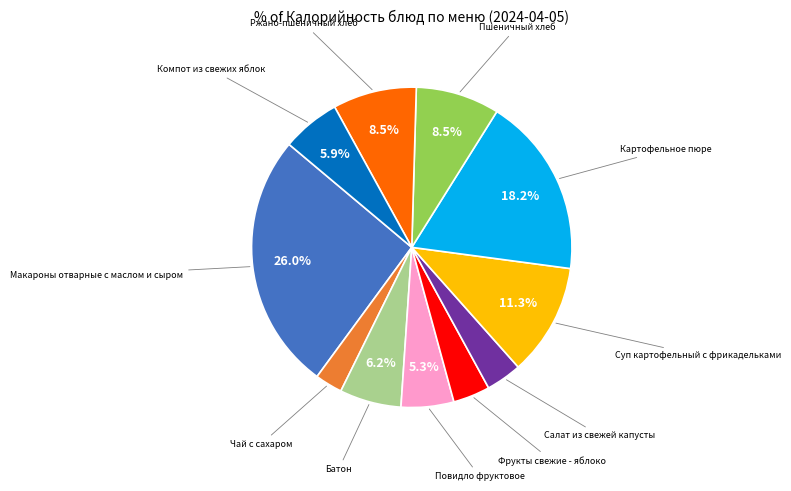

To the nearest percent, what is the difference between the largest and smallest slice percentages?

23%